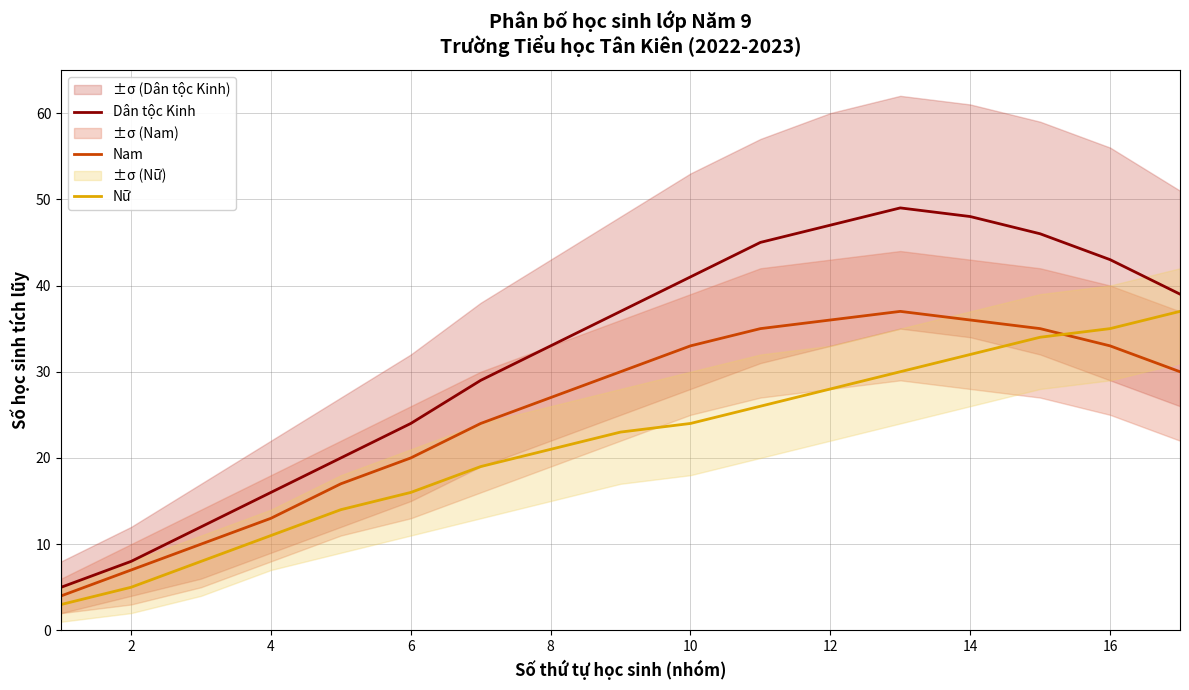

How many data points in Nữ are less than 23?

8